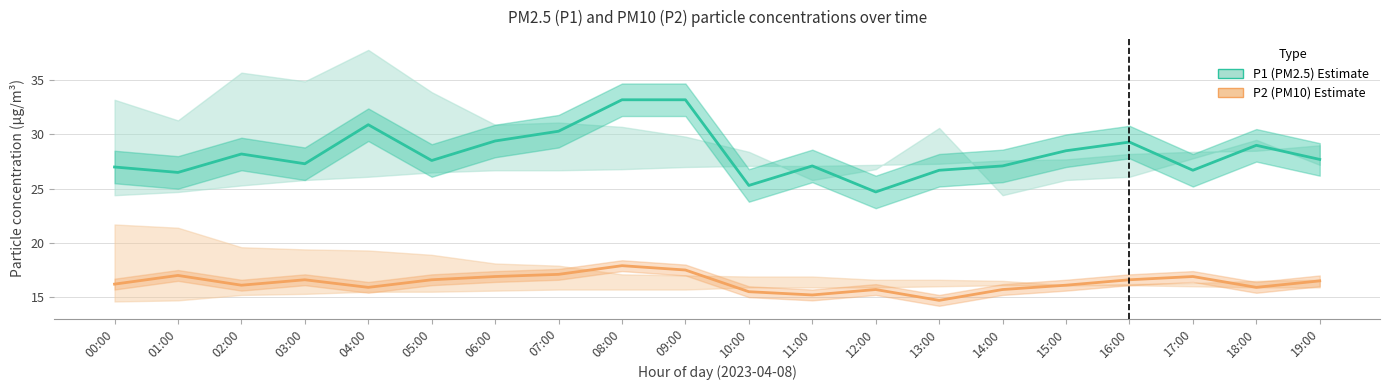

What position from the right is 01:00?

19